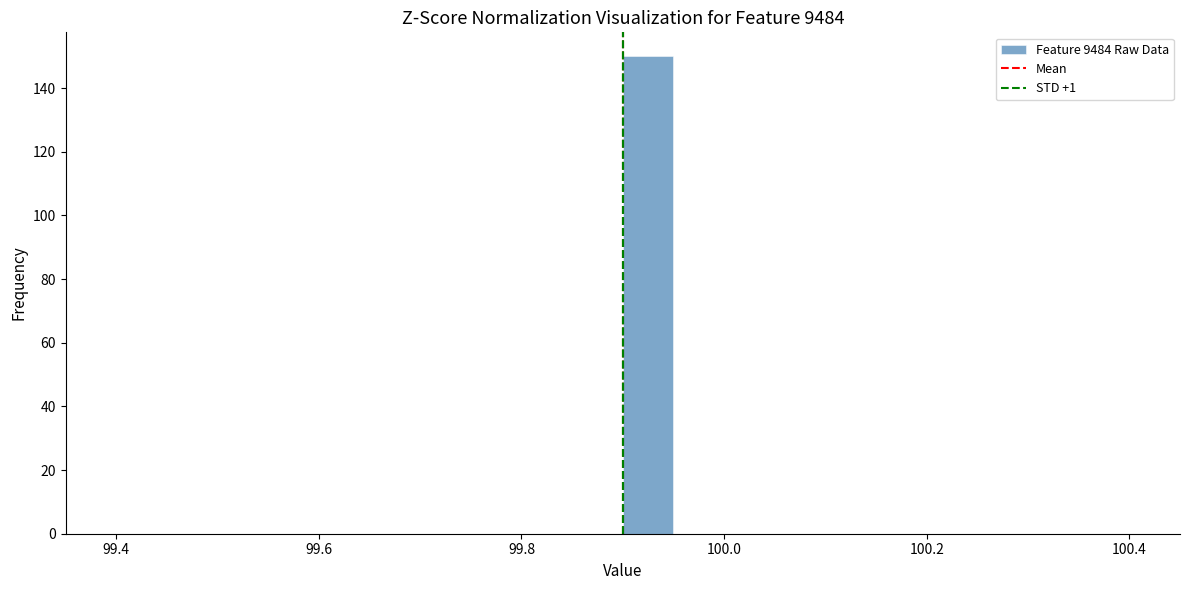

Around what value on the x-axis is the tallest bar? Give the approximate position of its centre, as read against the axis.

99.92